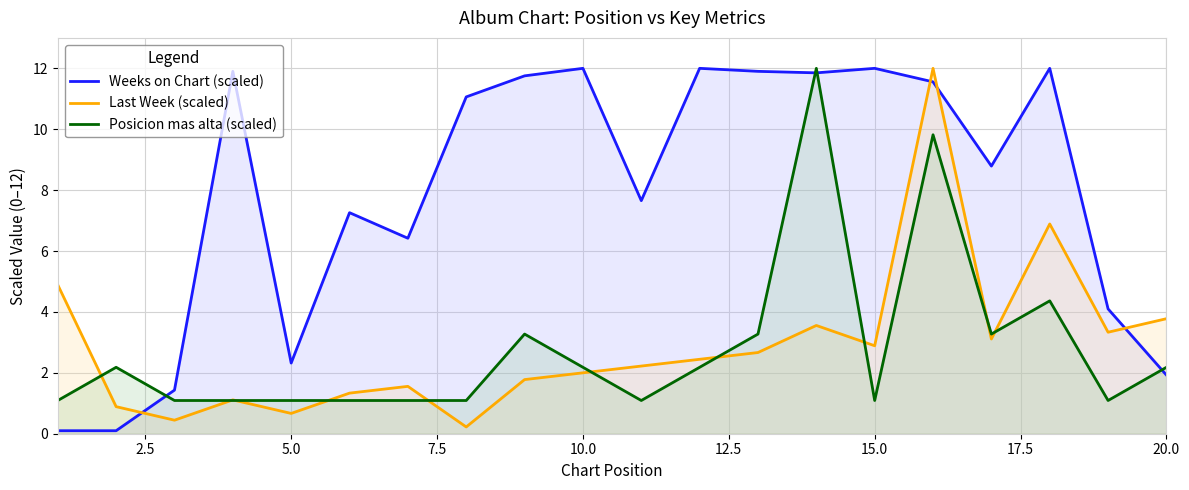

Rank the series by their maximum value, from highest to lowest.

Weeks on Chart (scaled), Last Week (scaled), Posicion mas alta (scaled)